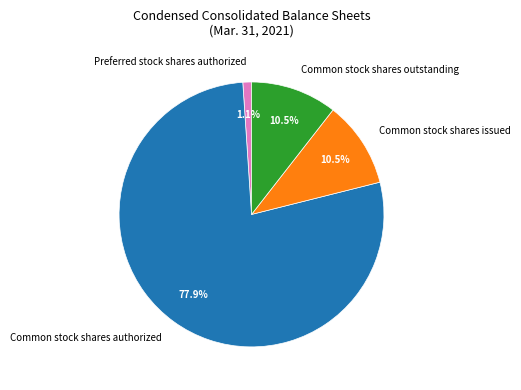

How much of the chart is everything except Common stock shares authorized?

22.1%